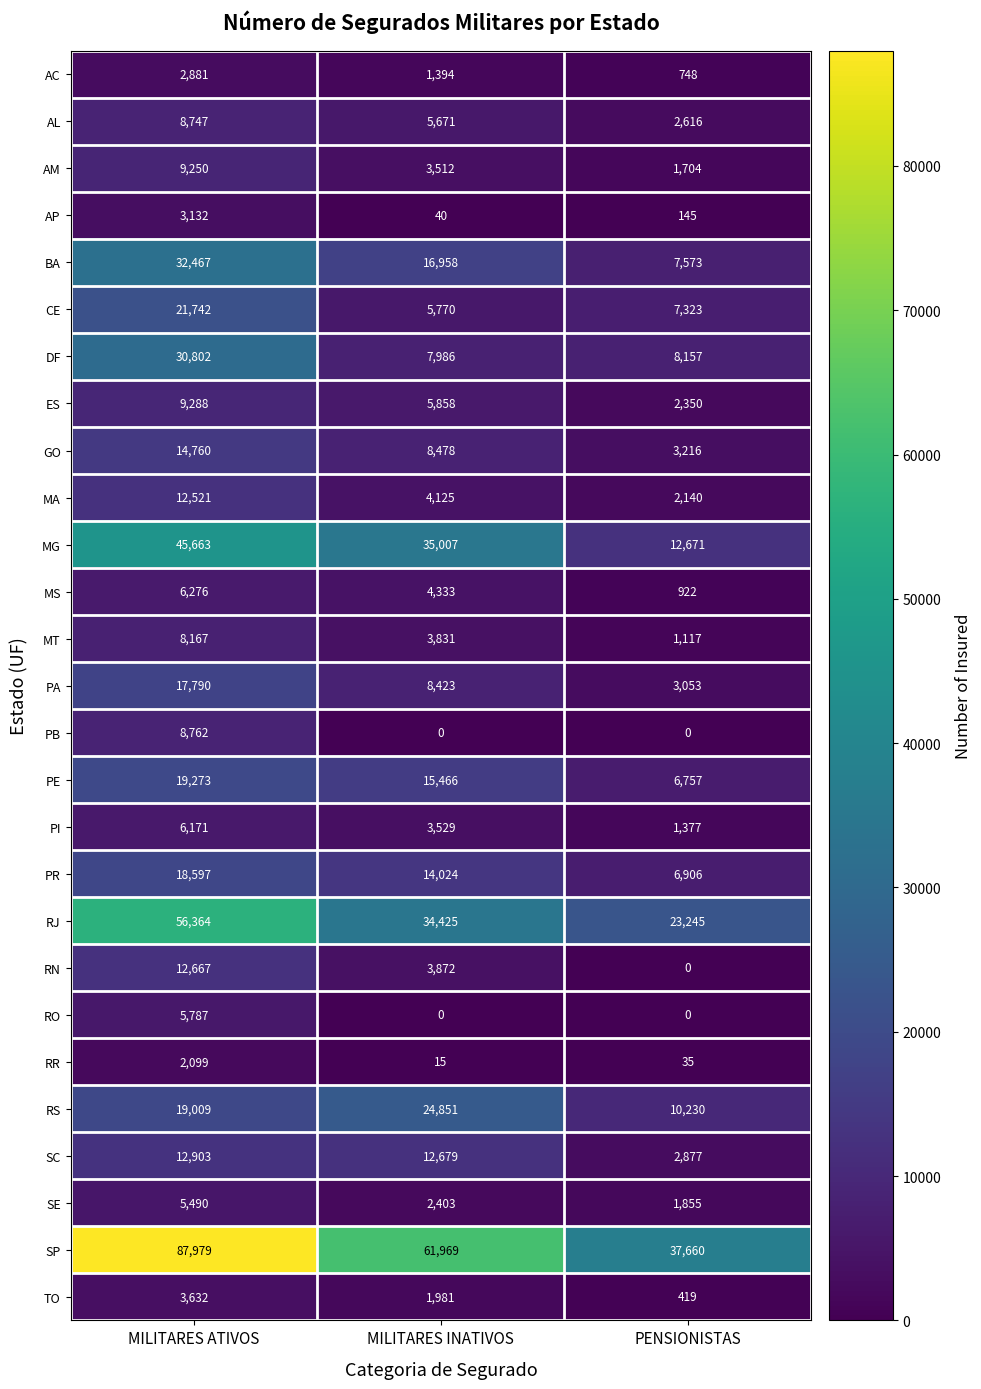

What is the sum of the RR values at PENSIONISTAS and MILITARES INATIVOS?

50